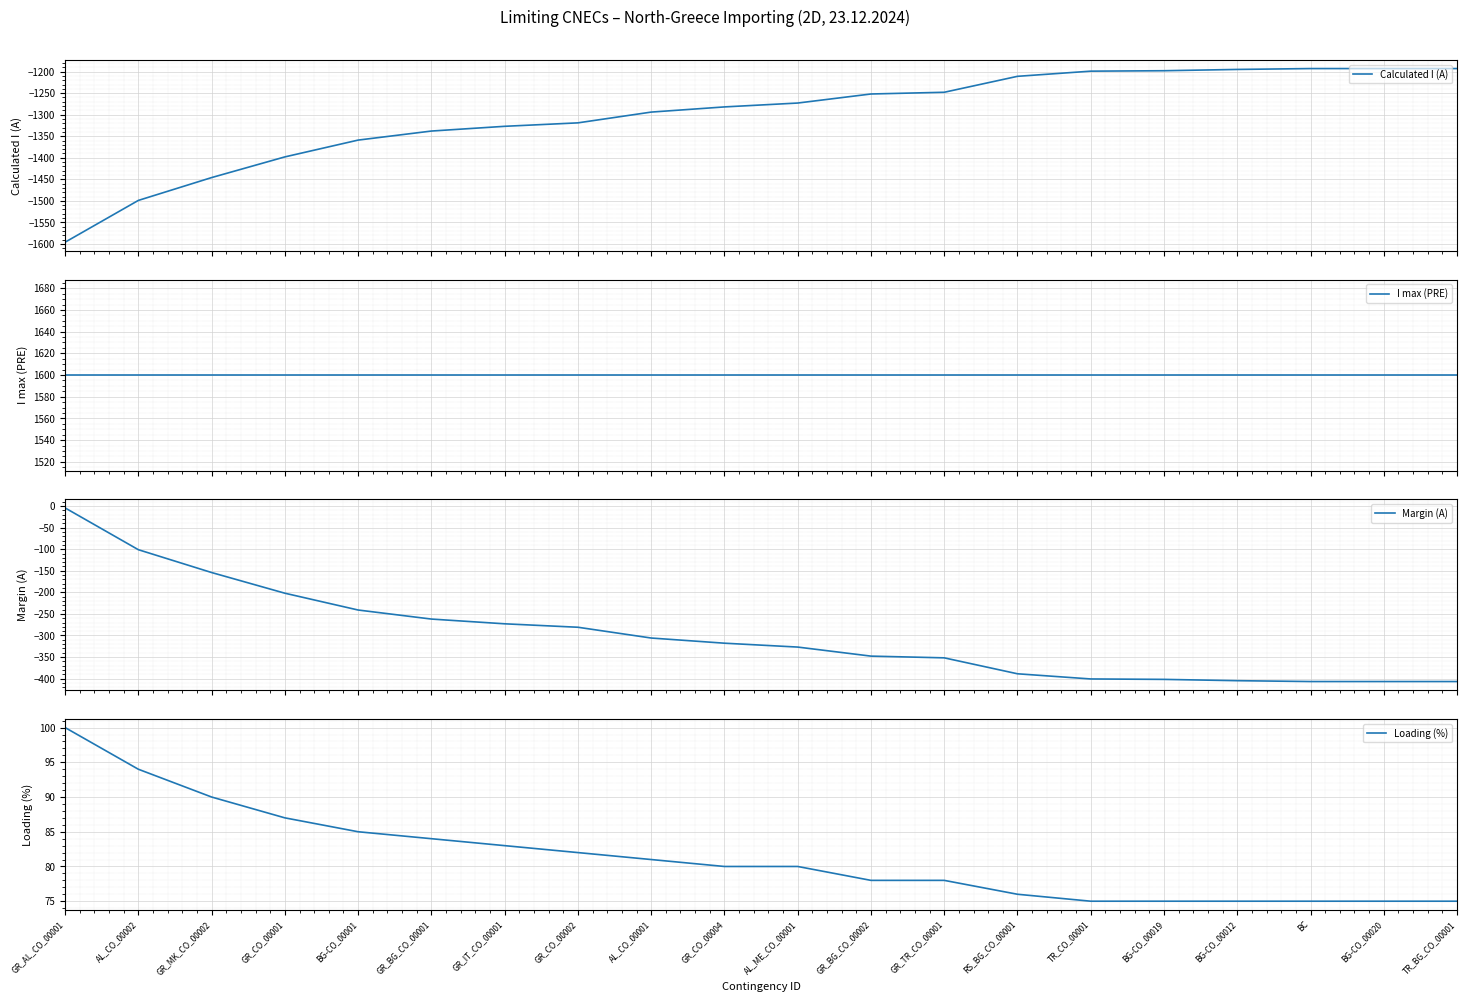

True or false: Margin (A) has more than 0 points higher than both neighbors.

False